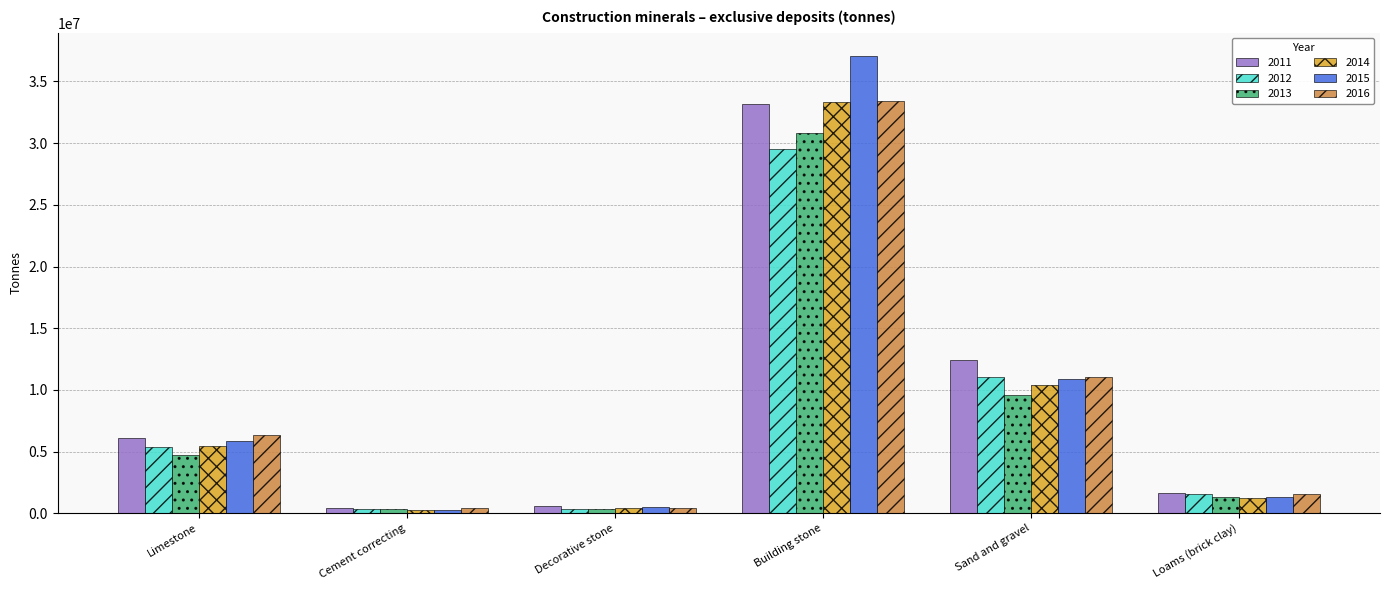

The value of 2013 at Building stone is 30834000. True or false?

True